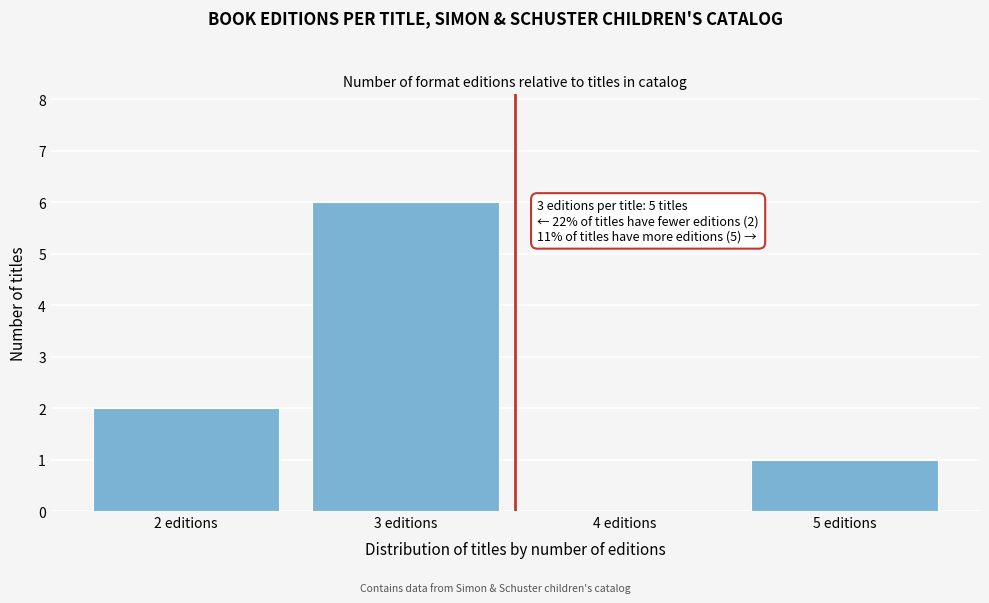

Reading left to right, list all the values displayed in this chart.

2 editions=2	3 editions=6	4 editions=0	5 editions=1